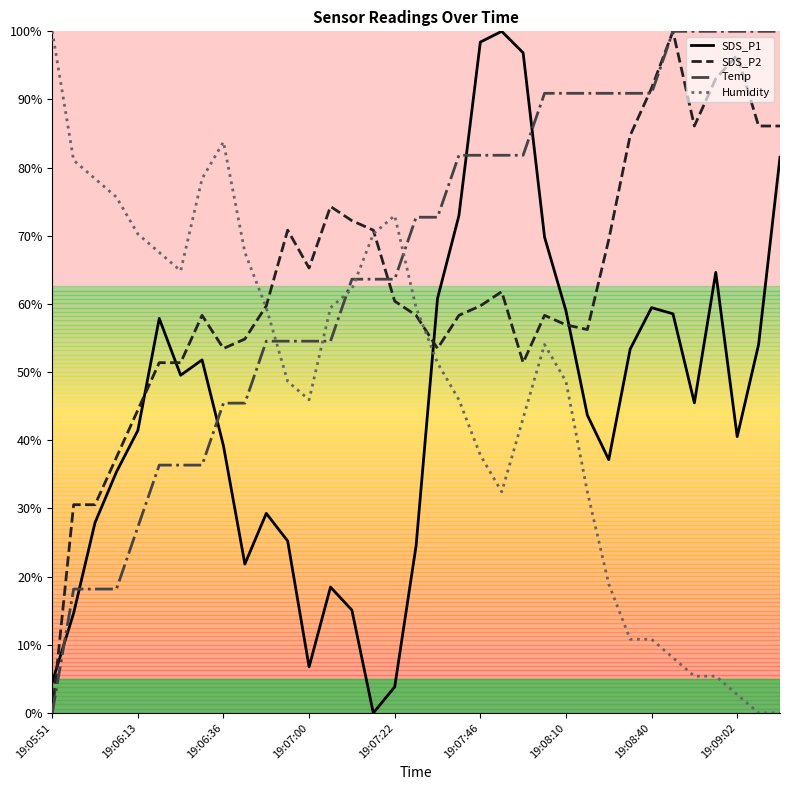

What is the maximum value shown in the chart?

100.0